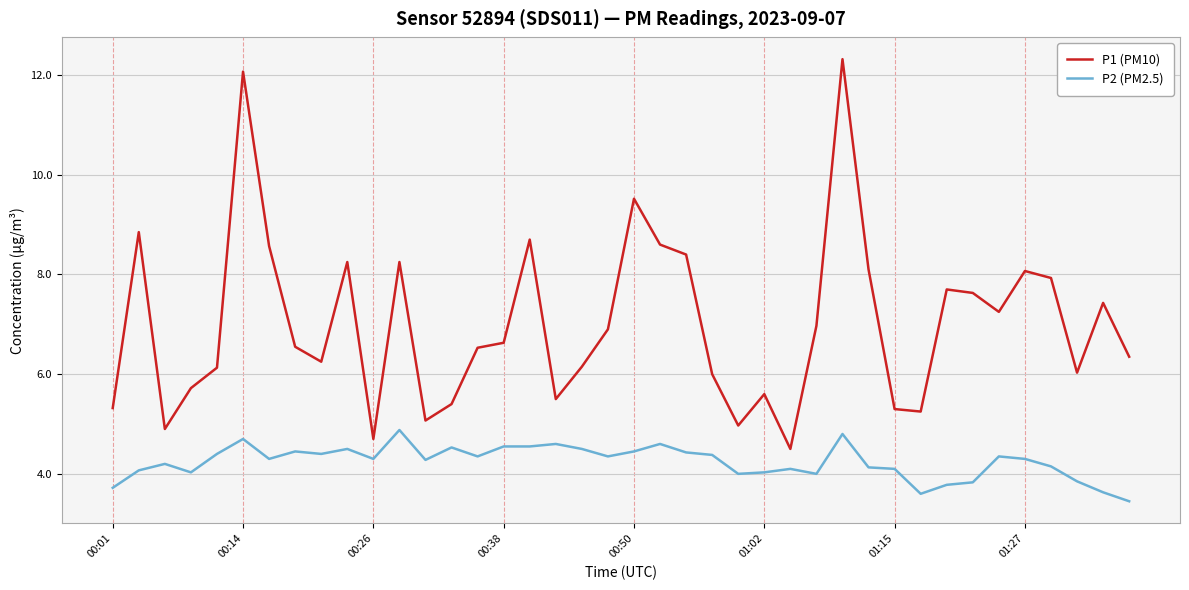

True or false: P2 (PM2.5) and P1 (PM10) cross at least once.

False